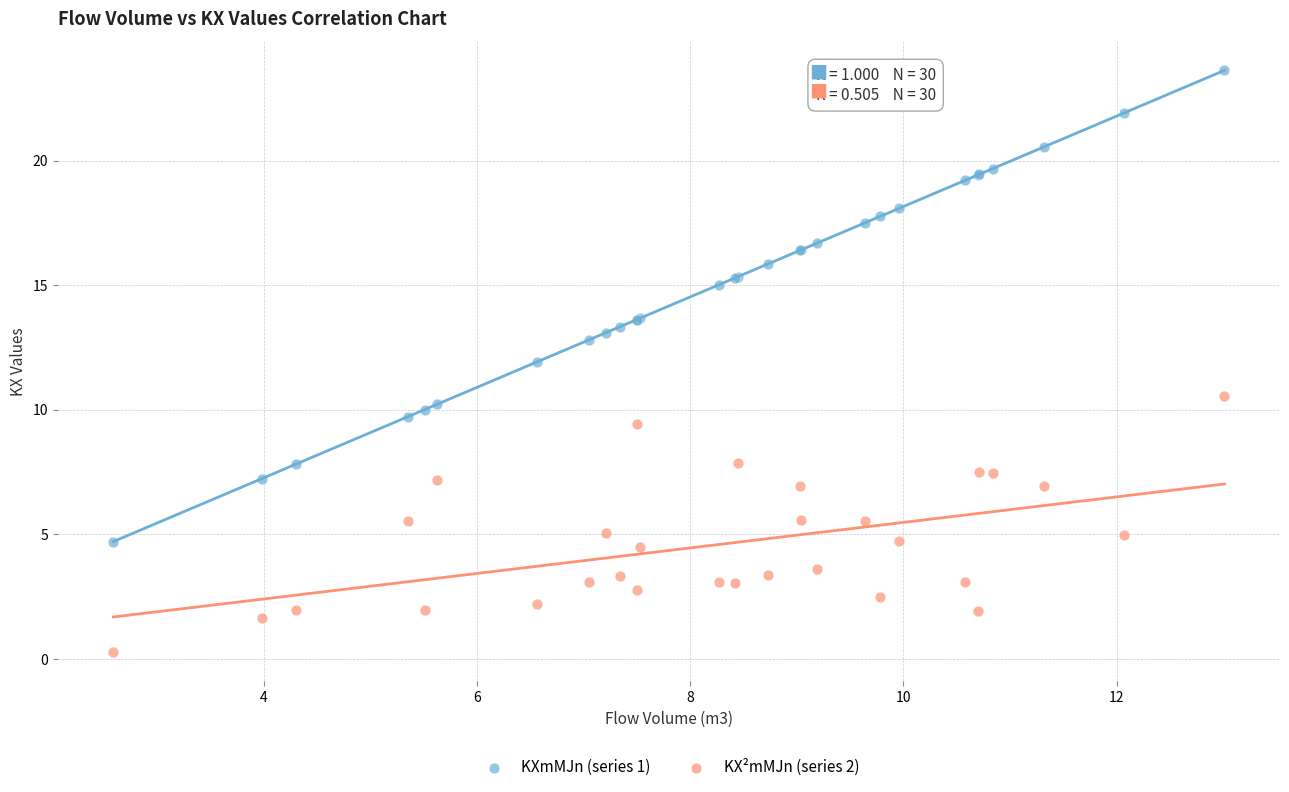

Which series has the largest Y range (max minus min)?

KXmMJn (series 1)